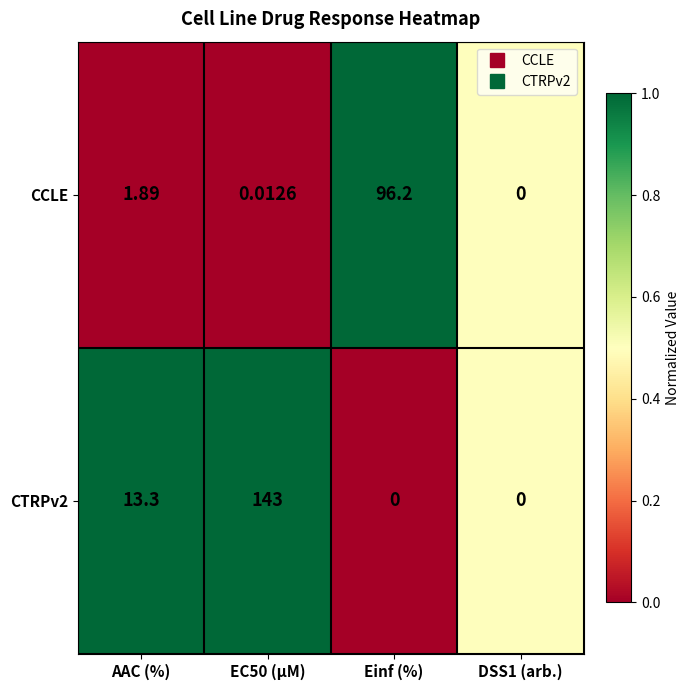

Which series changed the most between AAC (%) and Einf (%)?

CCLE